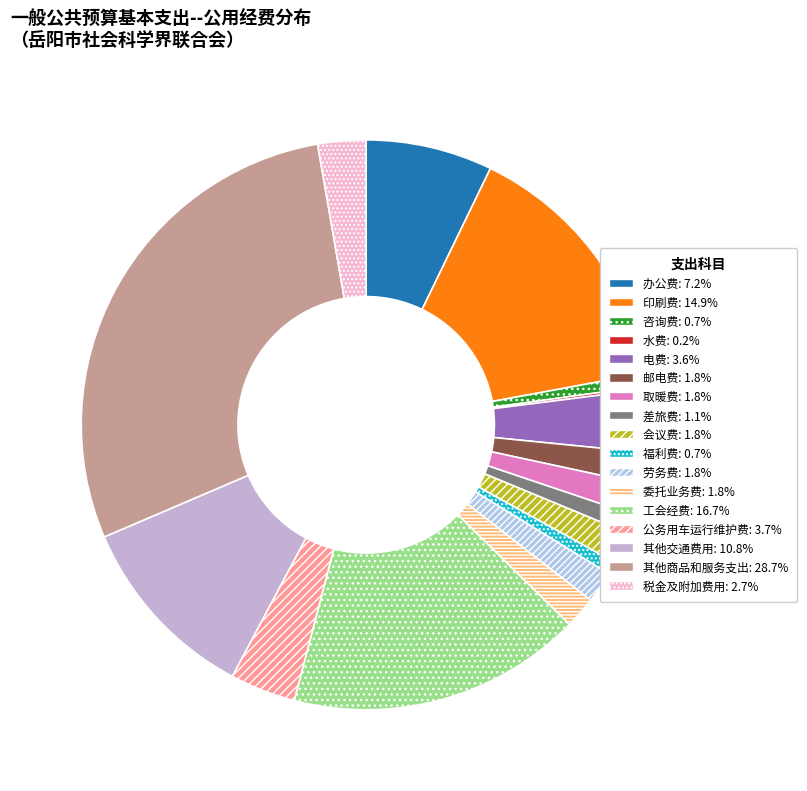

Which category has the biggest portion of the pie?

其他商品和服务支出